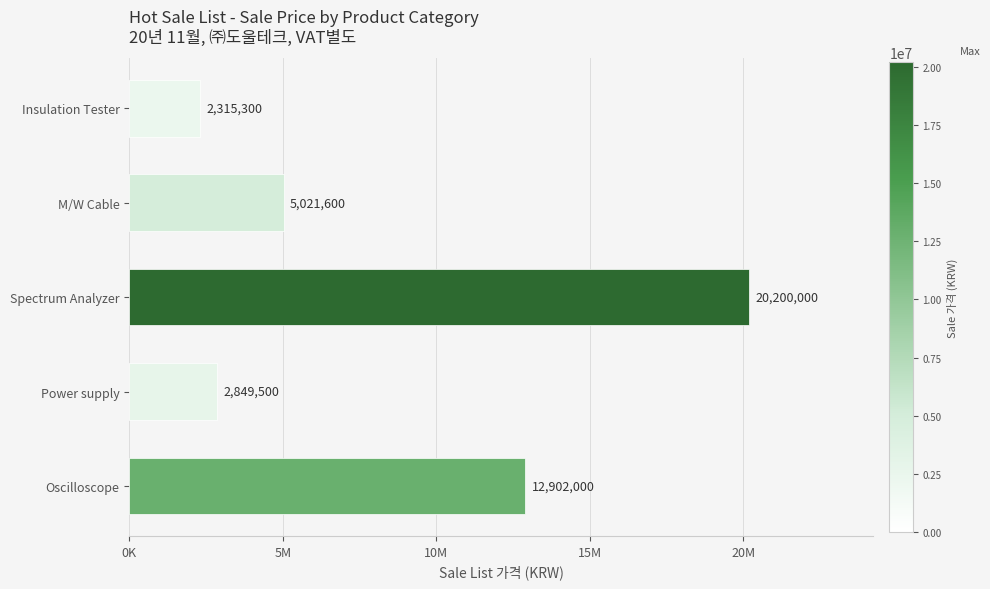

List the labels in order of value, largest first.

Spectrum Analyzer, Oscilloscope, M/W Cable, Power supply, Insulation Tester